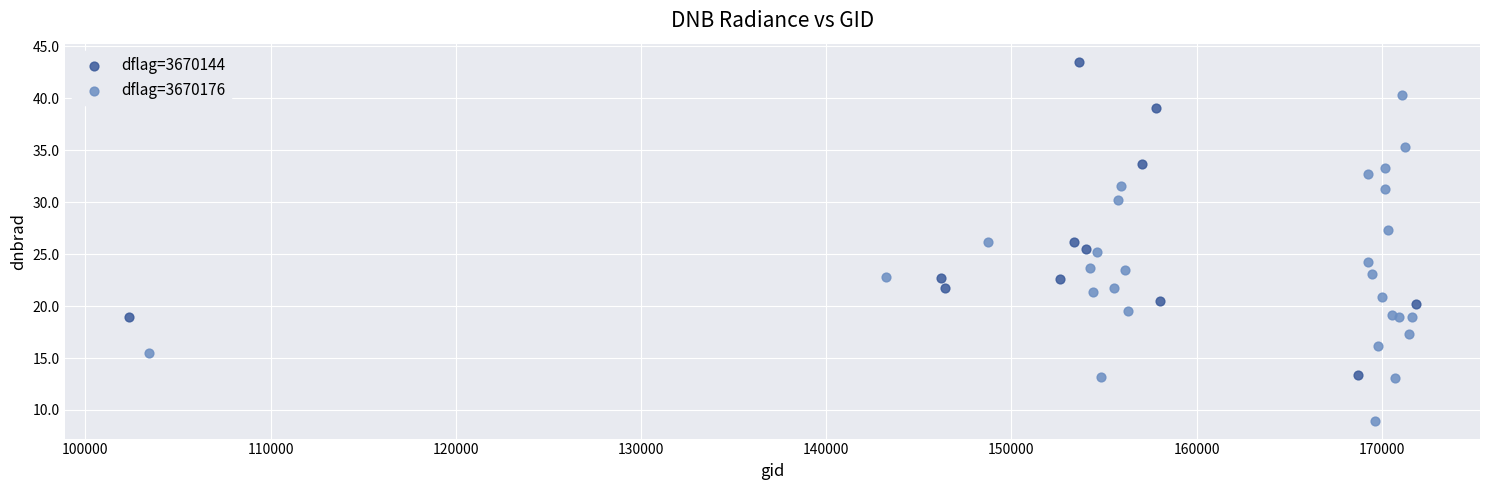

Which series reaches the maximum Y coordinate?

dflag=3670144